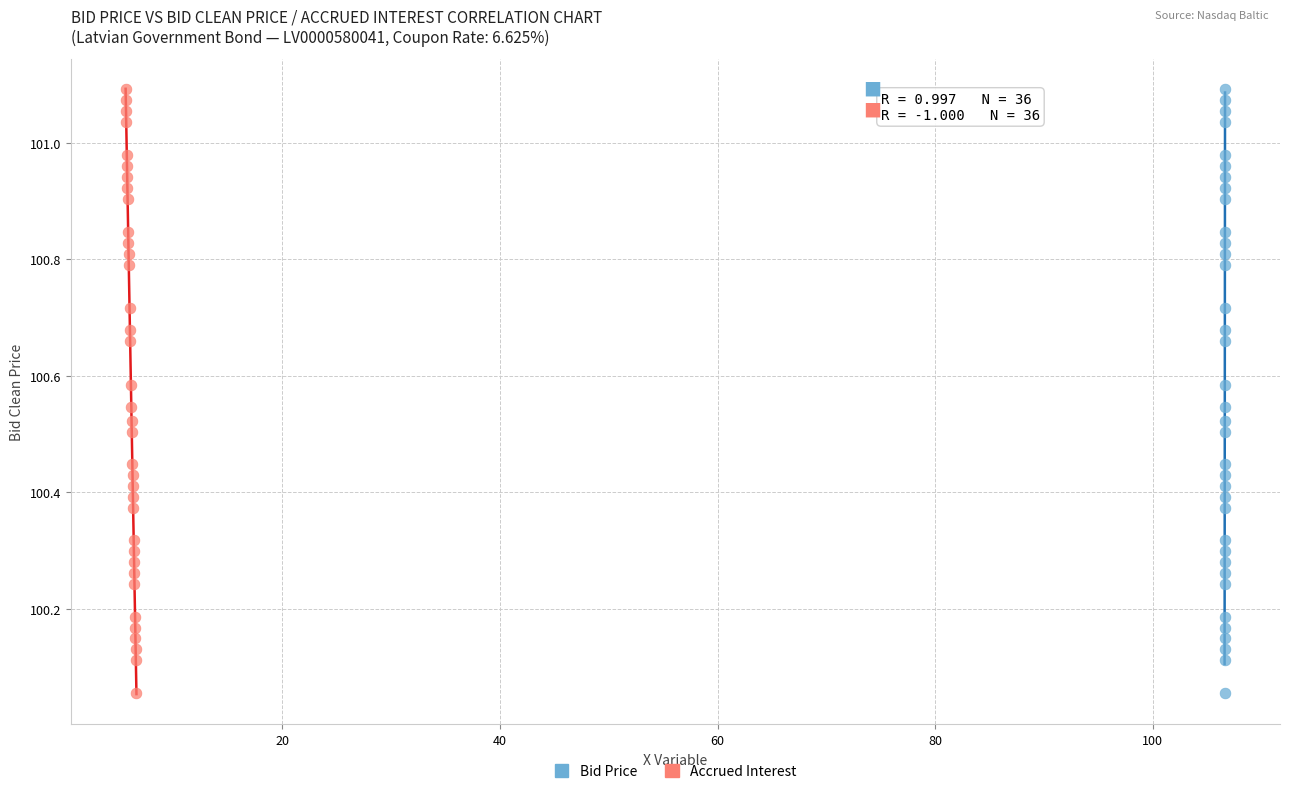

What are all the series names shown in the legend?

Bid Price, Accrued Interest